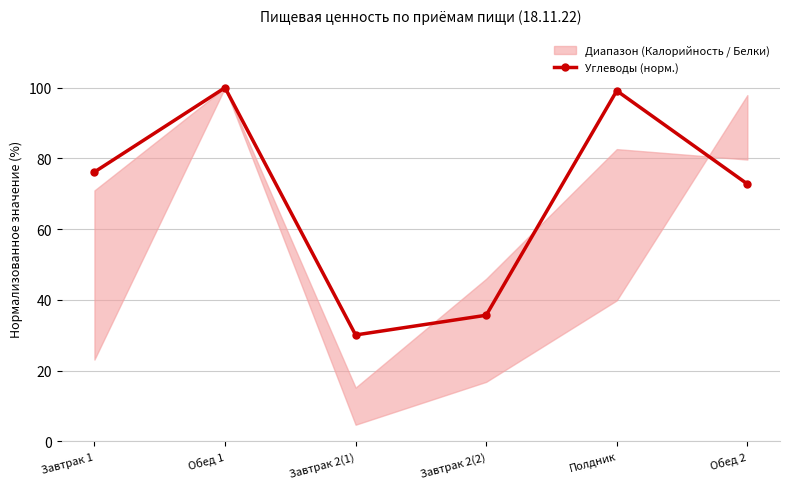

What position from the left is Обед 2?

6